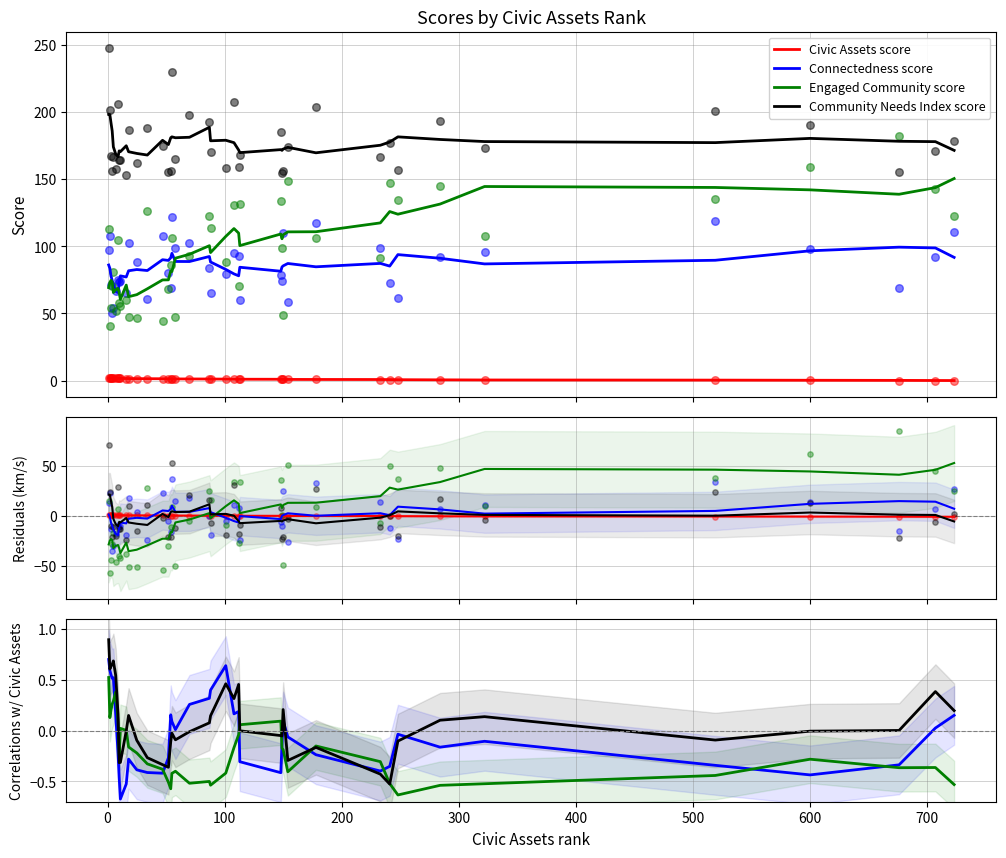

Which series reaches the minimum Y coordinate?

Civic Assets score